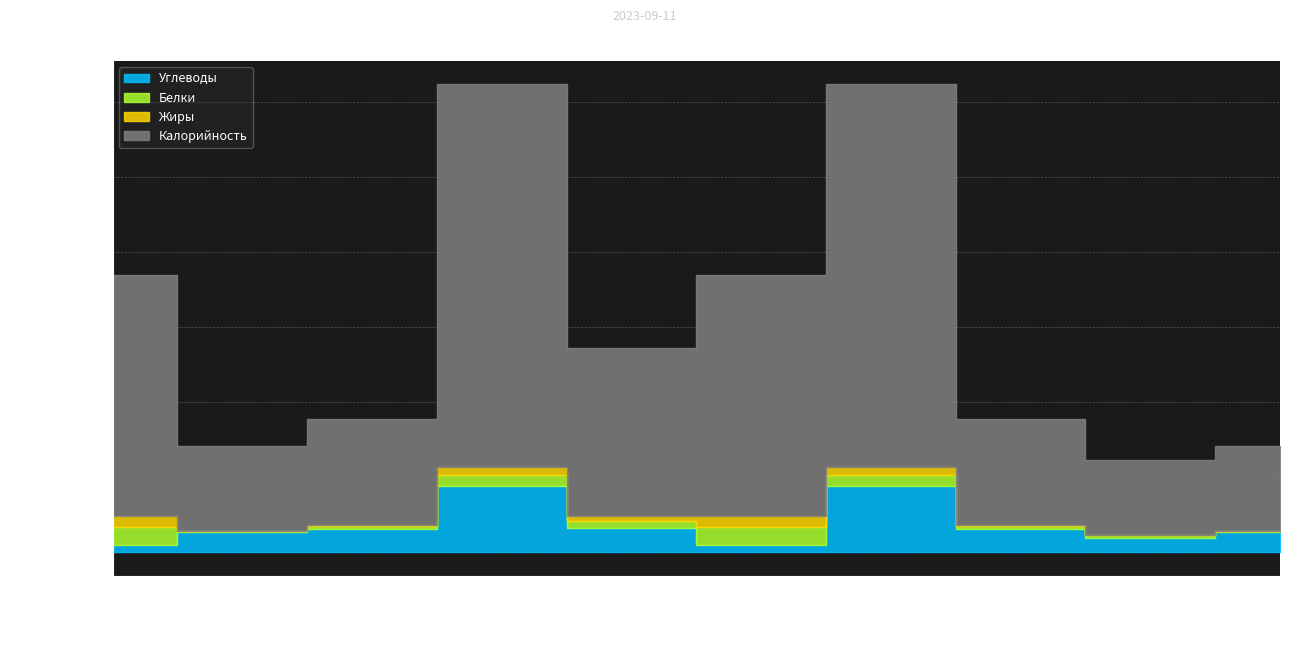

Where do Белки and Углеводы first cross each other?

Завтрак (гор.блюдо) and Завтрак (гор.напиток)